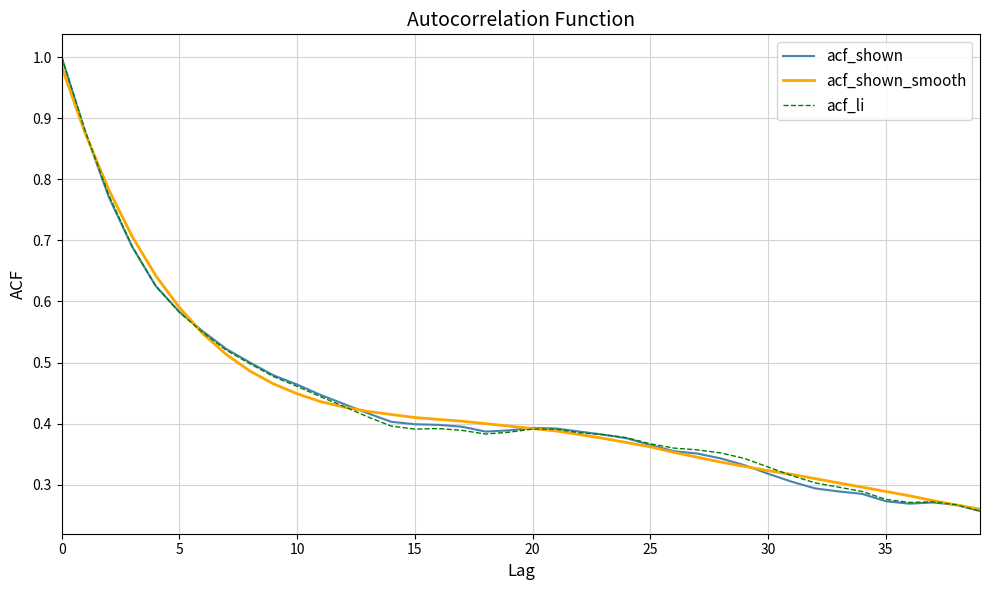

Which category has the lowest value across all series?

39